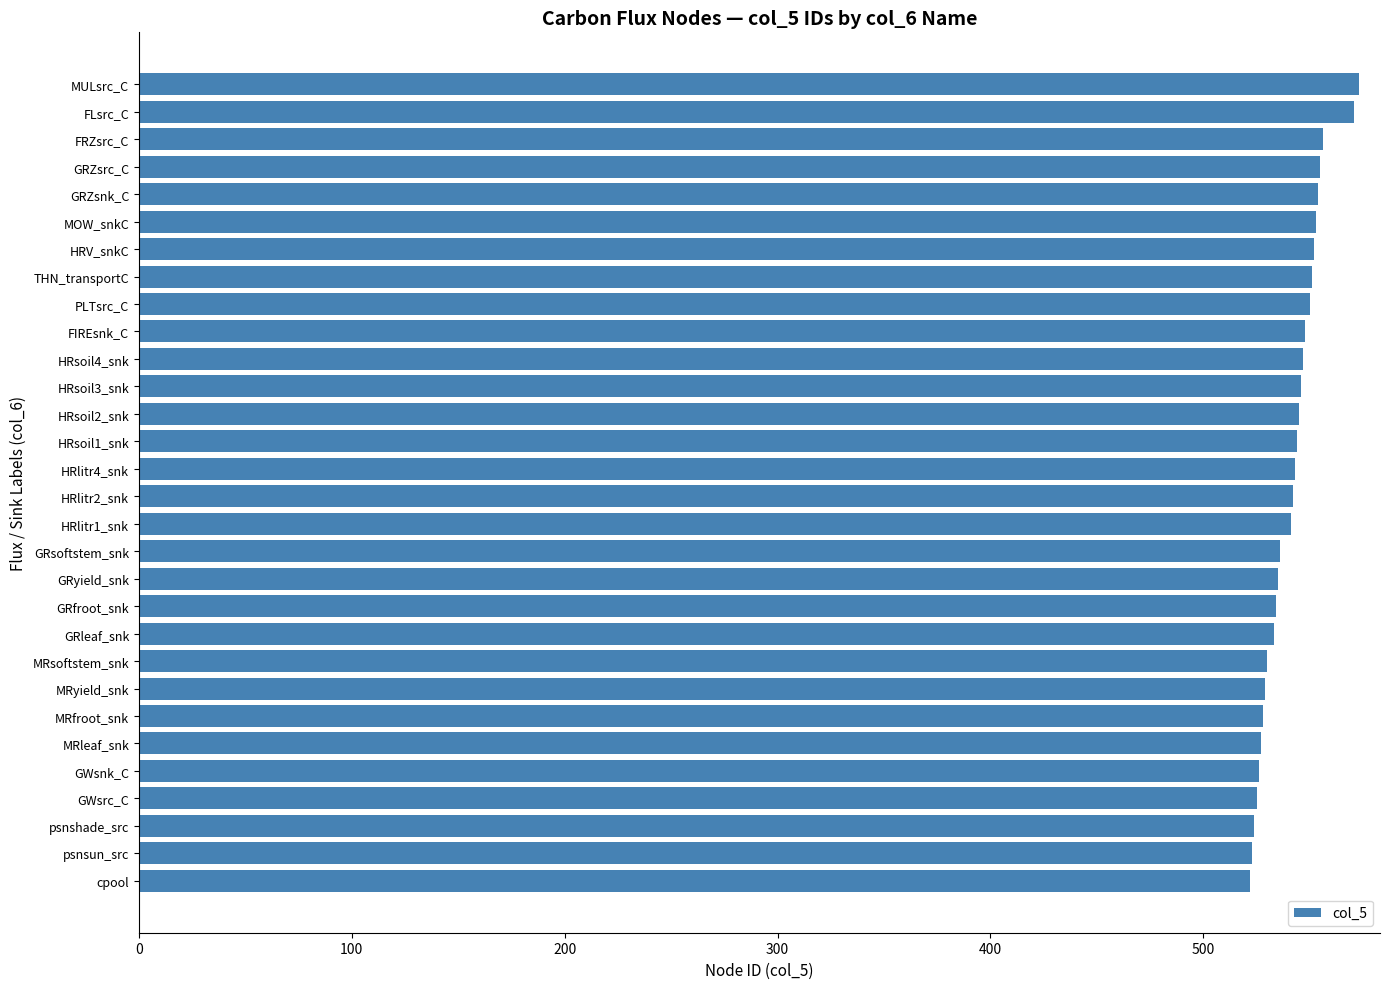

The value at MRyield_snk is 529. True or false?

True